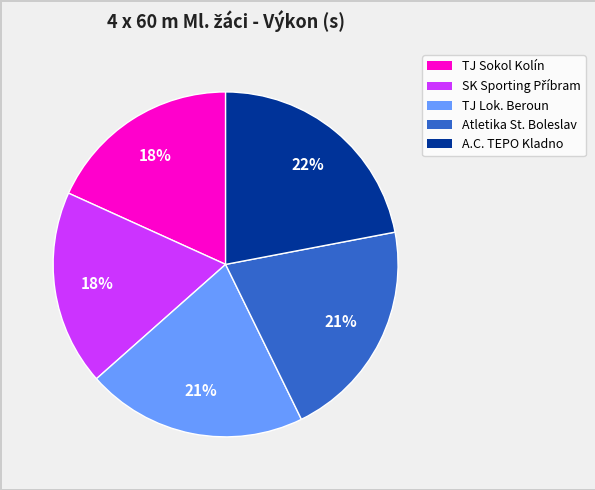

Is there any slice that represents more than half of the pie?

No